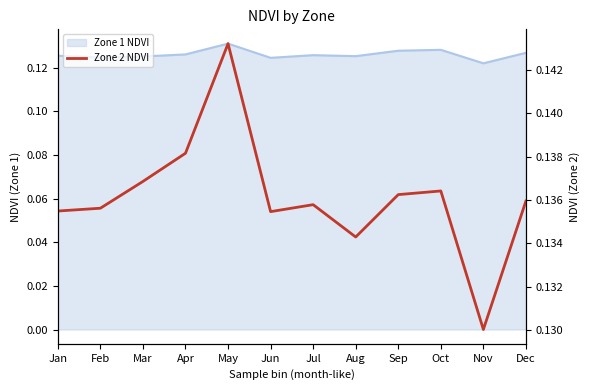

How many interior local valleys (lower than both neighbors) does the data have?

3